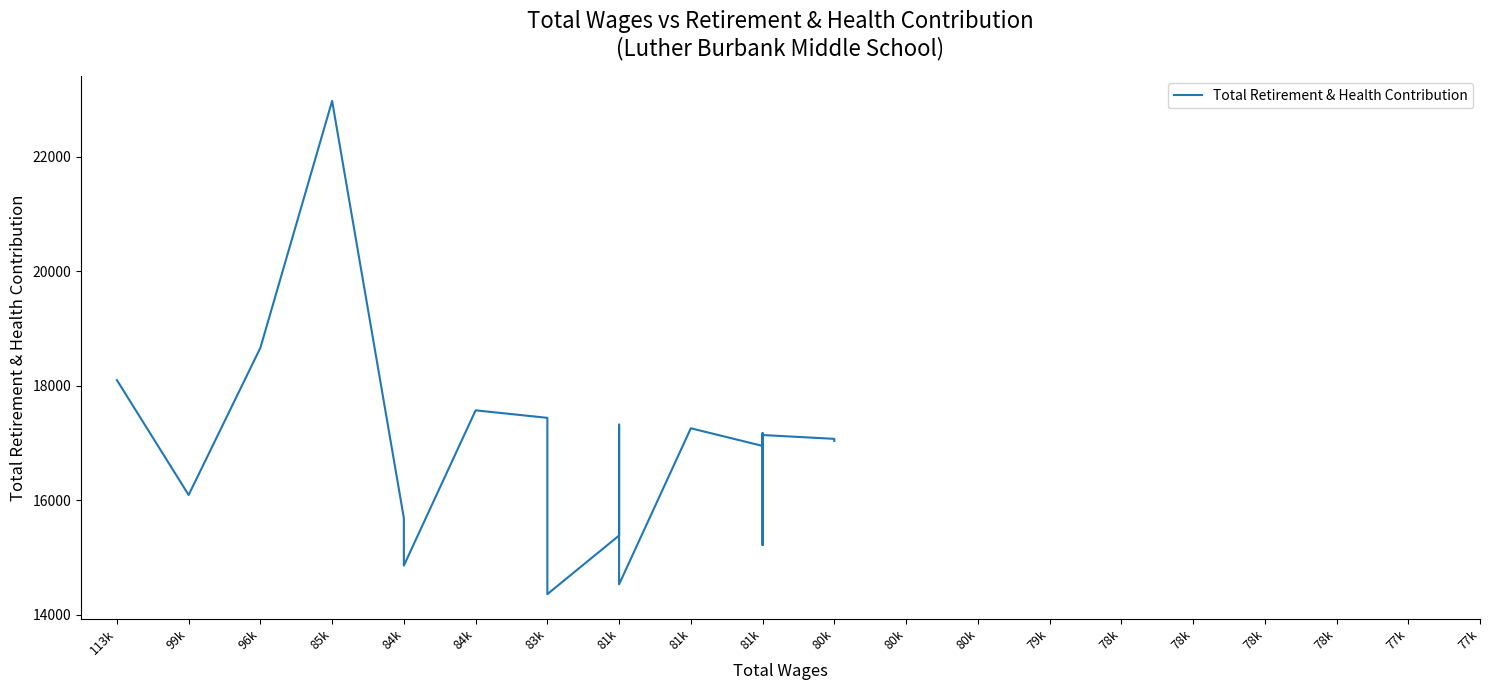

Does the chart have visible grid lines?

No